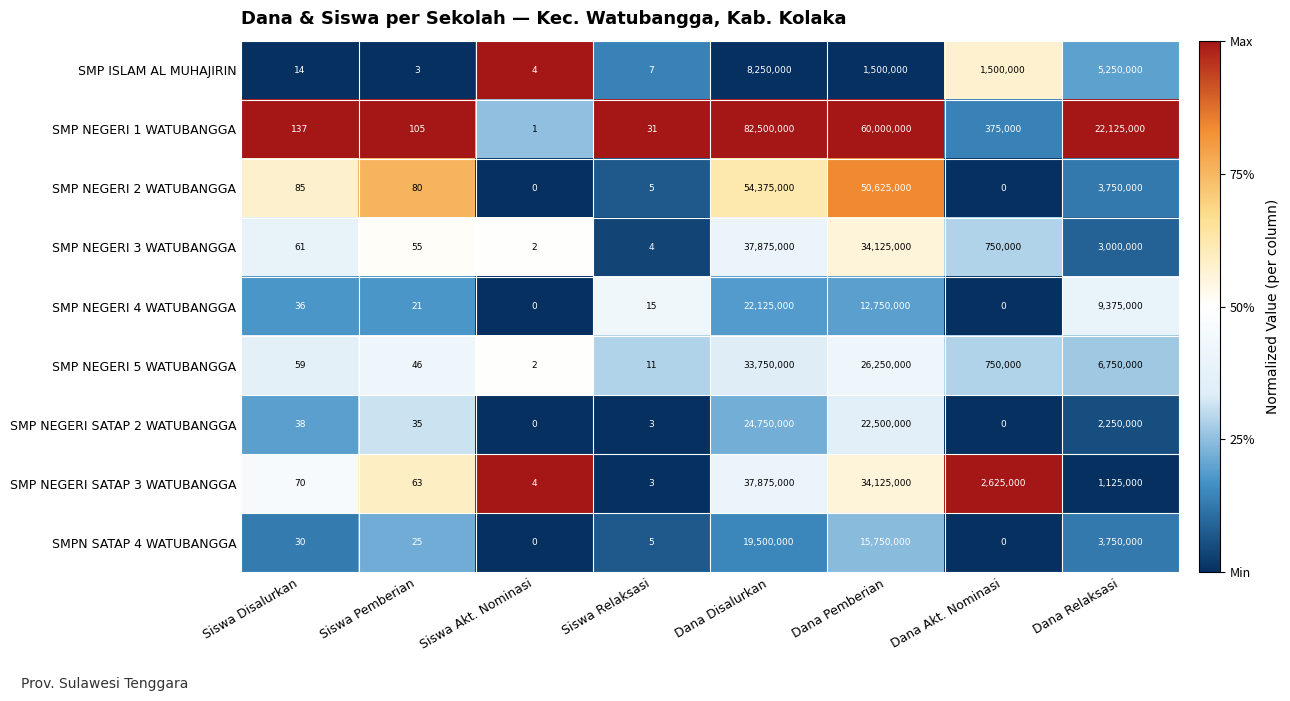

Is it true that SMP NEGERI 5 WATUBANGGA equals 1327116 at Dana Akt. Nominasi?

False